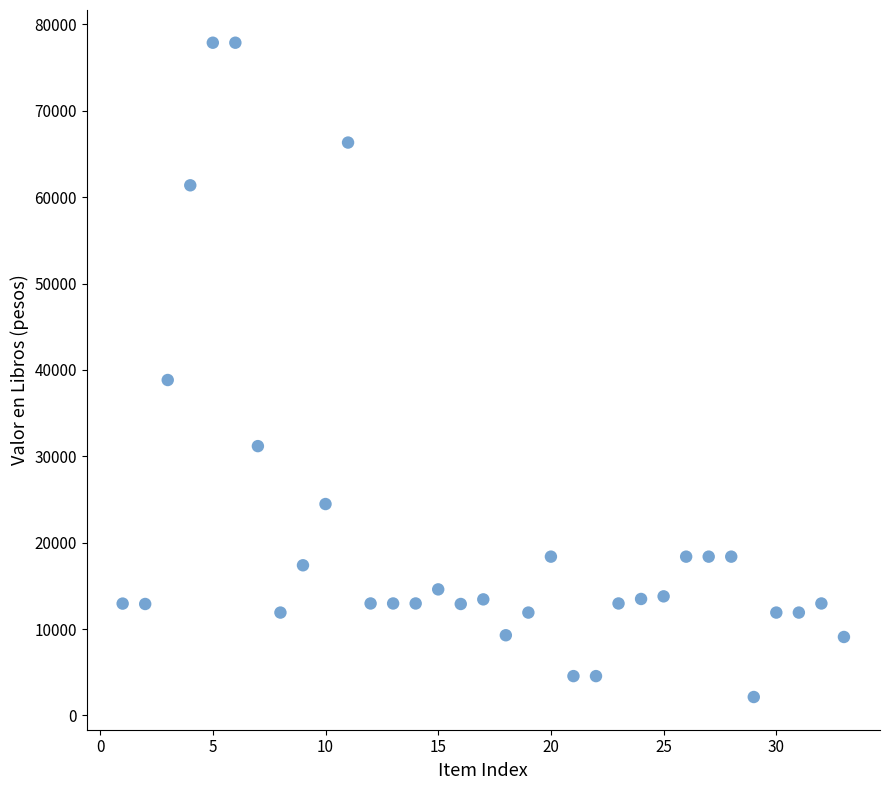

What is the range of Y values (max minus min)?

75747.5